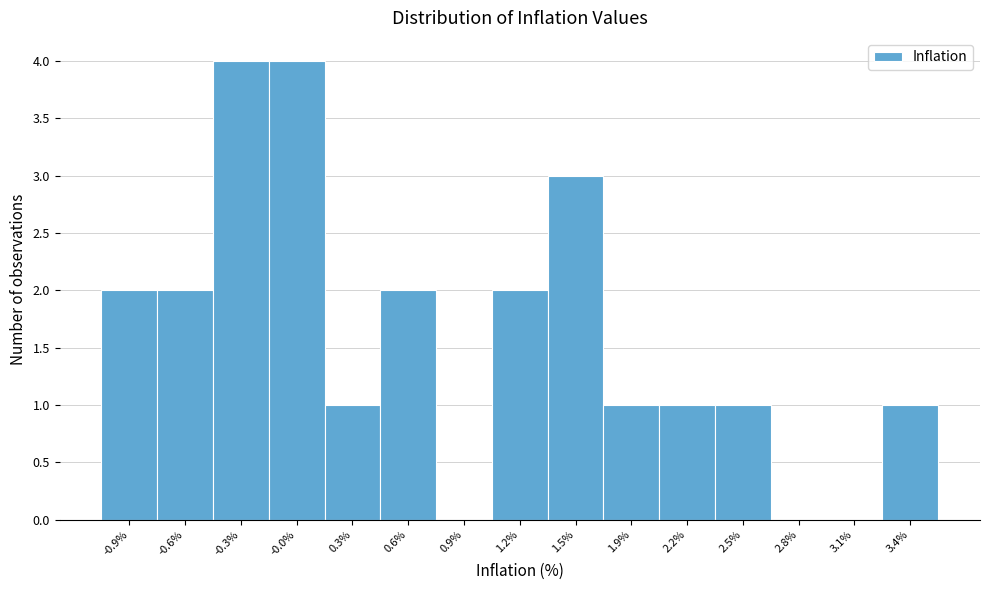

Reading left to right, list all the values displayed in this chart.

-0.9%=2	-0.6%=2	-0.3%=4	-0.0%=4	0.3%=1	0.6%=2	0.9%=0	1.2%=2	1.5%=3	1.9%=1	2.2%=1	2.5%=1	2.8%=0	3.1%=0	3.4%=1